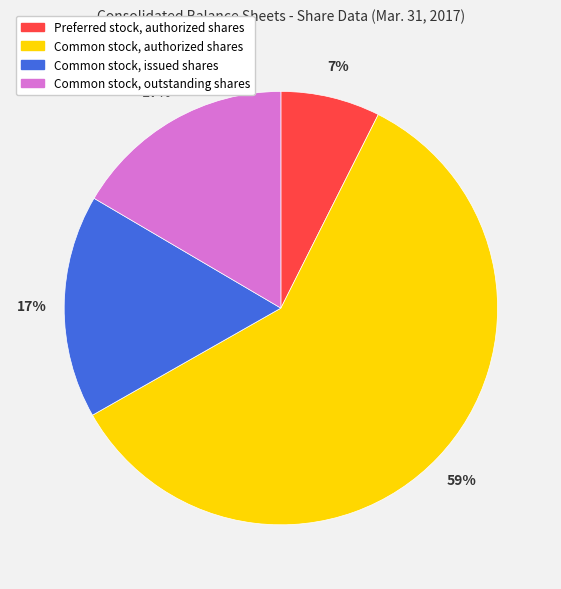

What is the ratio of the value at Preferred stock, authorized shares to the value at Common stock, issued shares?

0.4